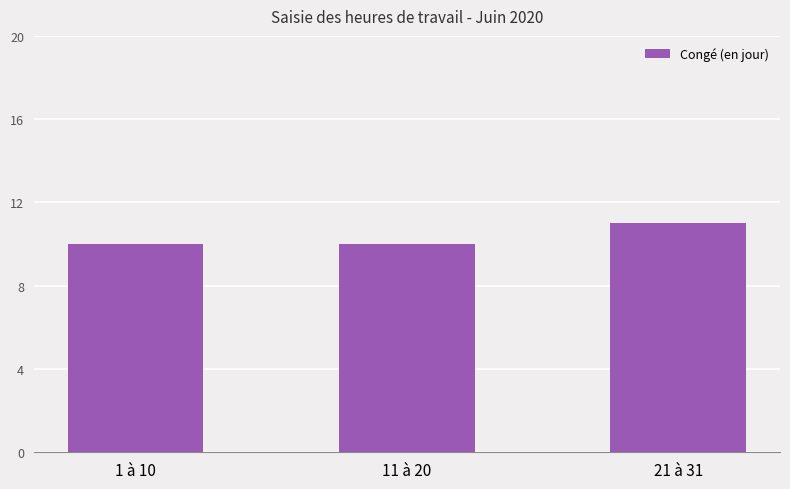

Approximately how many times larger is the value at 21 à 31 compared to 1 à 10?

1.1